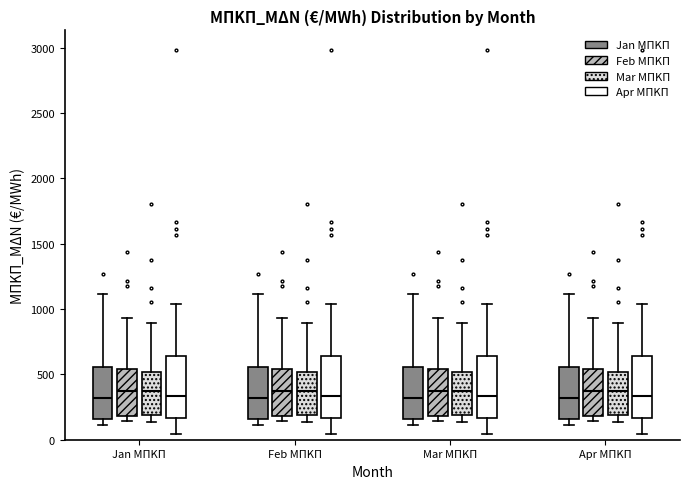

Reading left to right, transcribe this box plot: for each box, give where its median line is, the range the box spans, and where its two whiskers end, as read against the y-axis. The values are not printed on the chart, so give them approximately, as read against the axis.

Jan ΜΠΚΠ (Jan ΜΠΚΠ): median 300, box 150 to 550, whiskers 100 to 1100
Jan ΜΠΚΠ (Feb ΜΠΚΠ): median 350, box 200 to 550, whiskers 150 to 950
Jan ΜΠΚΠ (Mar ΜΠΚΠ): median 350, box 200 to 500, whiskers 150 to 900
Jan ΜΠΚΠ (Apr ΜΠΚΠ): median 350, box 150 to 650, whiskers 50 to 1050
Feb ΜΠΚΠ (Jan ΜΠΚΠ): median 300, box 150 to 550, whiskers 100 to 1100
Feb ΜΠΚΠ (Feb ΜΠΚΠ): median 350, box 200 to 550, whiskers 150 to 950
Feb ΜΠΚΠ (Mar ΜΠΚΠ): median 350, box 200 to 500, whiskers 150 to 900
Feb ΜΠΚΠ (Apr ΜΠΚΠ): median 350, box 150 to 650, whiskers 50 to 1050
Mar ΜΠΚΠ (Jan ΜΠΚΠ): median 300, box 150 to 550, whiskers 100 to 1100
Mar ΜΠΚΠ (Feb ΜΠΚΠ): median 350, box 200 to 550, whiskers 150 to 950
Mar ΜΠΚΠ (Mar ΜΠΚΠ): median 350, box 200 to 500, whiskers 150 to 900
Mar ΜΠΚΠ (Apr ΜΠΚΠ): median 350, box 150 to 650, whiskers 50 to 1050
Apr ΜΠΚΠ (Jan ΜΠΚΠ): median 300, box 150 to 550, whiskers 100 to 1100
Apr ΜΠΚΠ (Feb ΜΠΚΠ): median 350, box 200 to 550, whiskers 150 to 950
Apr ΜΠΚΠ (Mar ΜΠΚΠ): median 350, box 200 to 500, whiskers 150 to 900
Apr ΜΠΚΠ (Apr ΜΠΚΠ): median 350, box 150 to 650, whiskers 50 to 1050